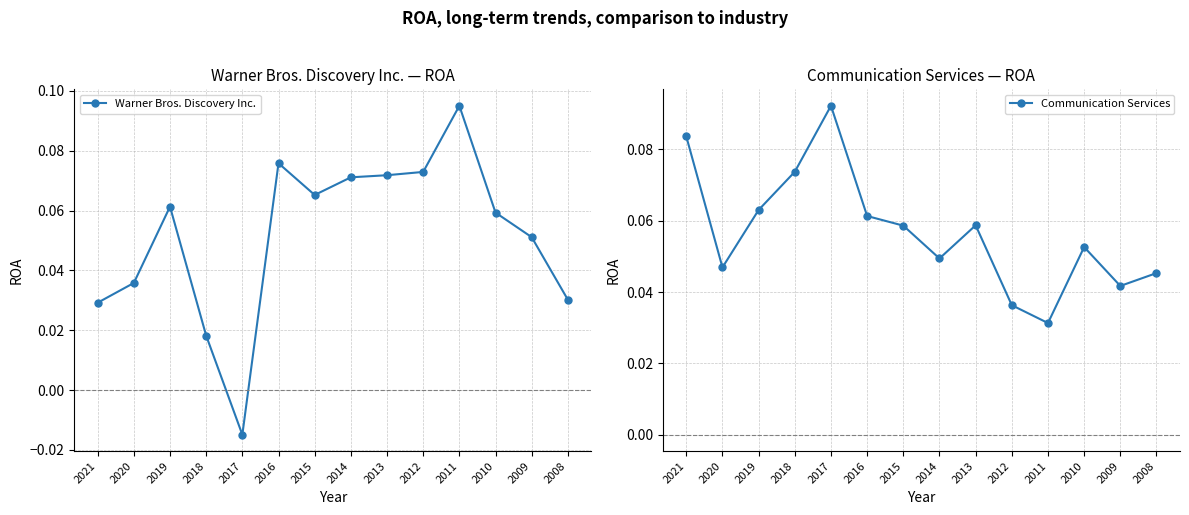

List the labels in order of Warner Bros. Discovery Inc. value, largest first.

2011, 2016, 2012, 2013, 2014, 2015, 2019, 2010, 2009, 2020, 2008, 2021, 2018, 2017